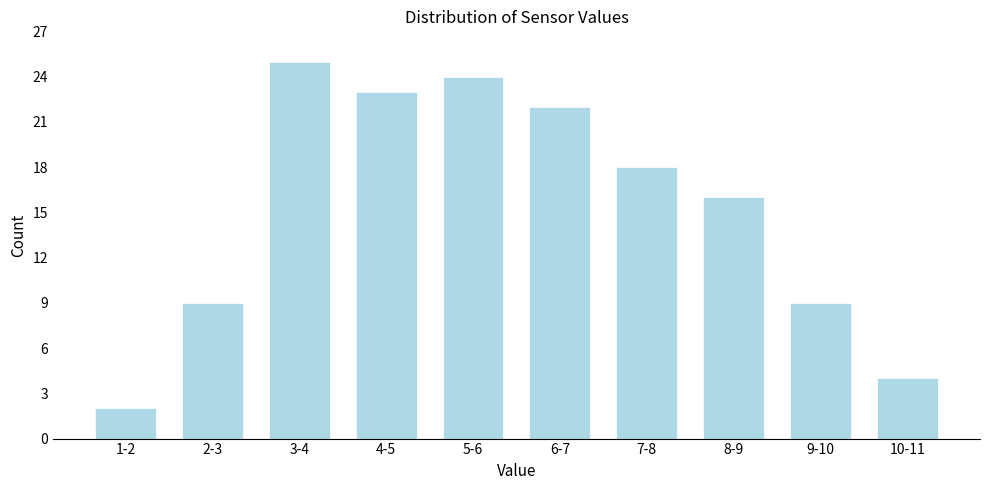

Reading left to right, extract all data points from this chart.

1-2=2	2-3=9	3-4=25	4-5=23	5-6=24	6-7=22	7-8=18	8-9=16	9-10=9	10-11=4